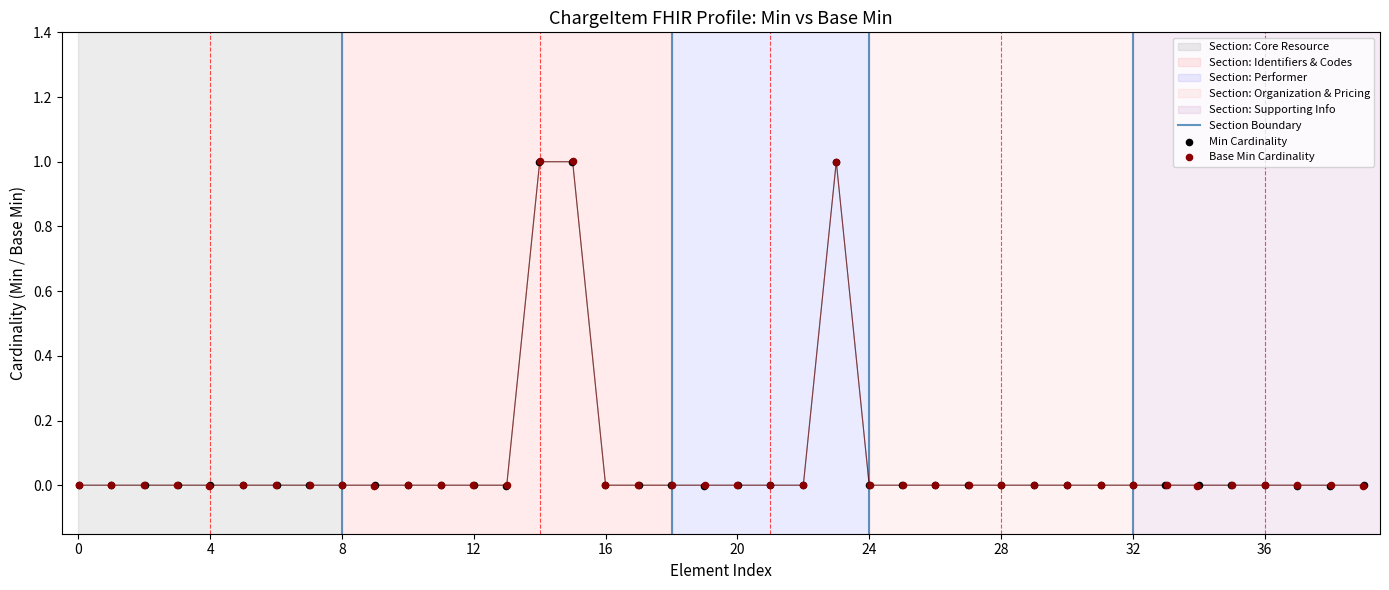

Which series contains the lowest Y value?

Min